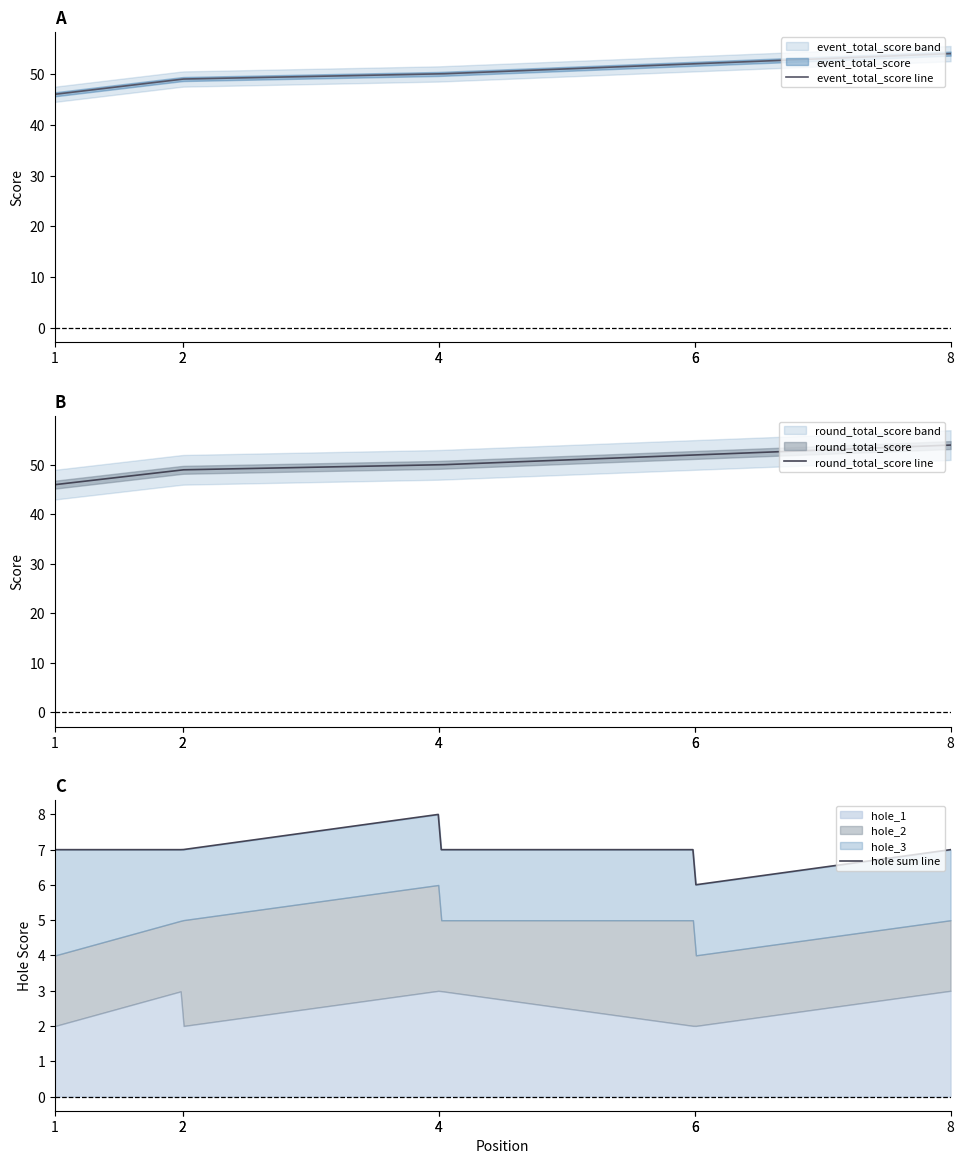

True or false: hole_1 and round_total_score cross at least once.

False